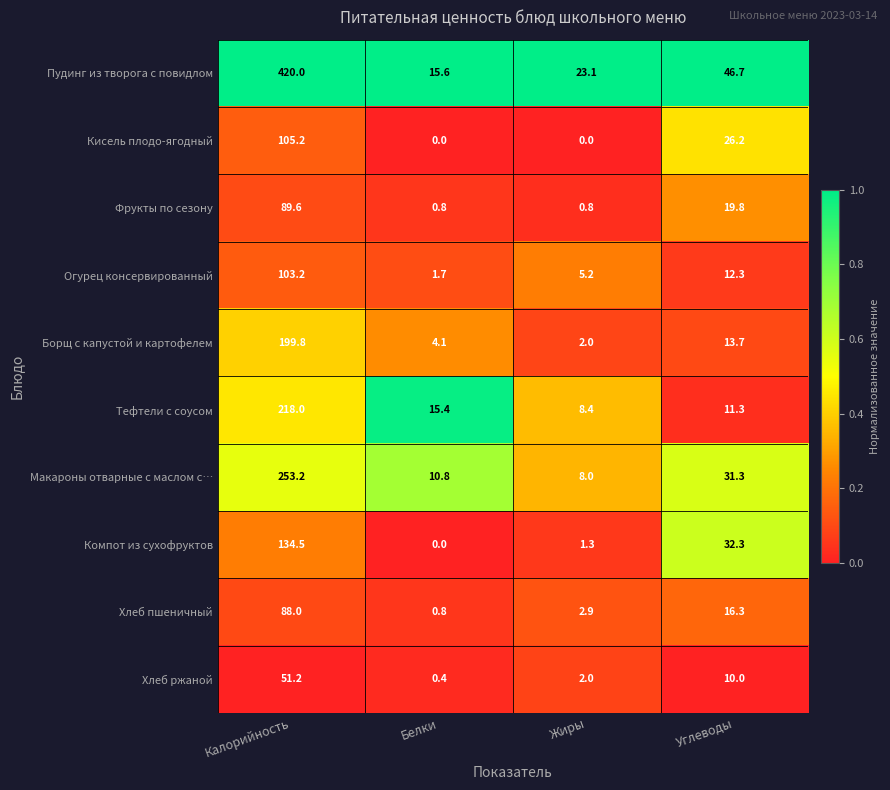

What is the difference between the second highest and second lowest values in the Кисель плодо-ягодный series?

26.2